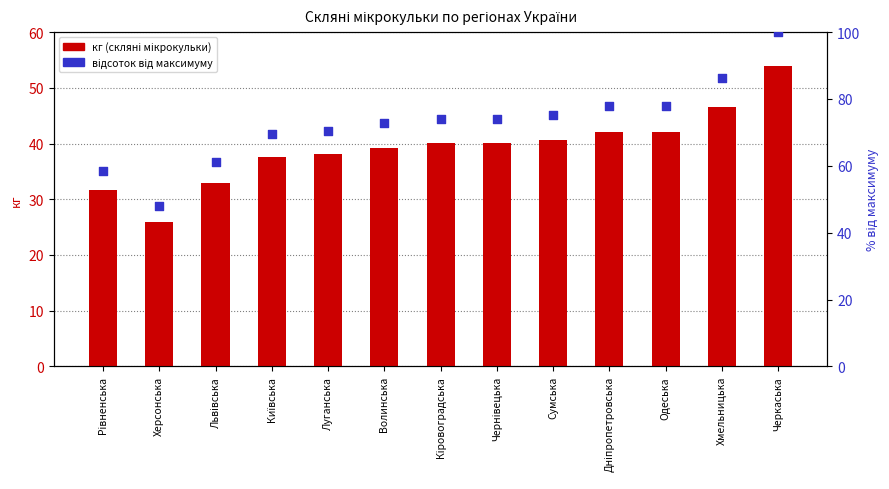

Which series contains the lowest Y value?

кг (скляні мікрокульки)